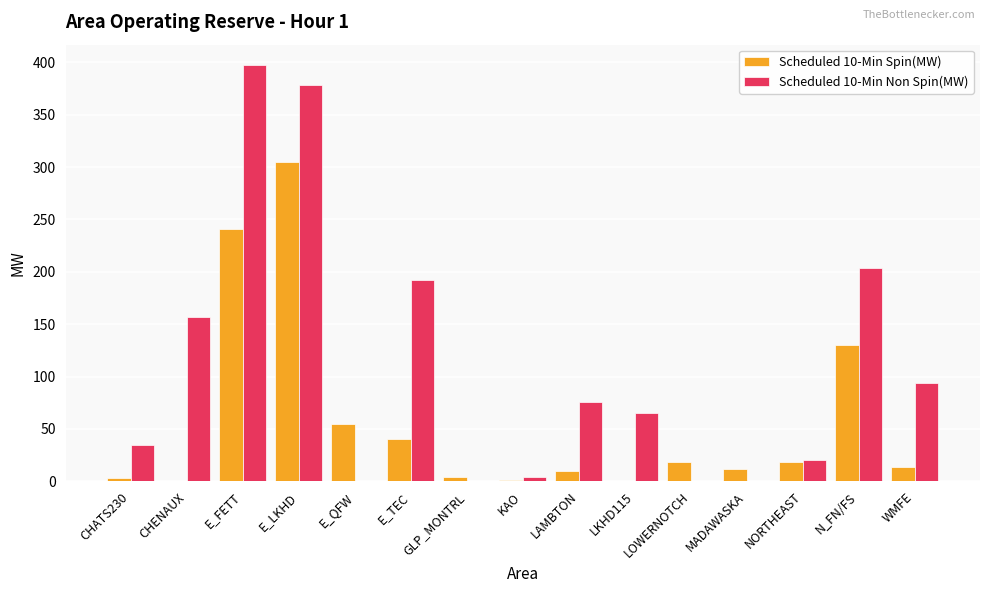

At which category is the sum across all series the highest?

E_LKHD